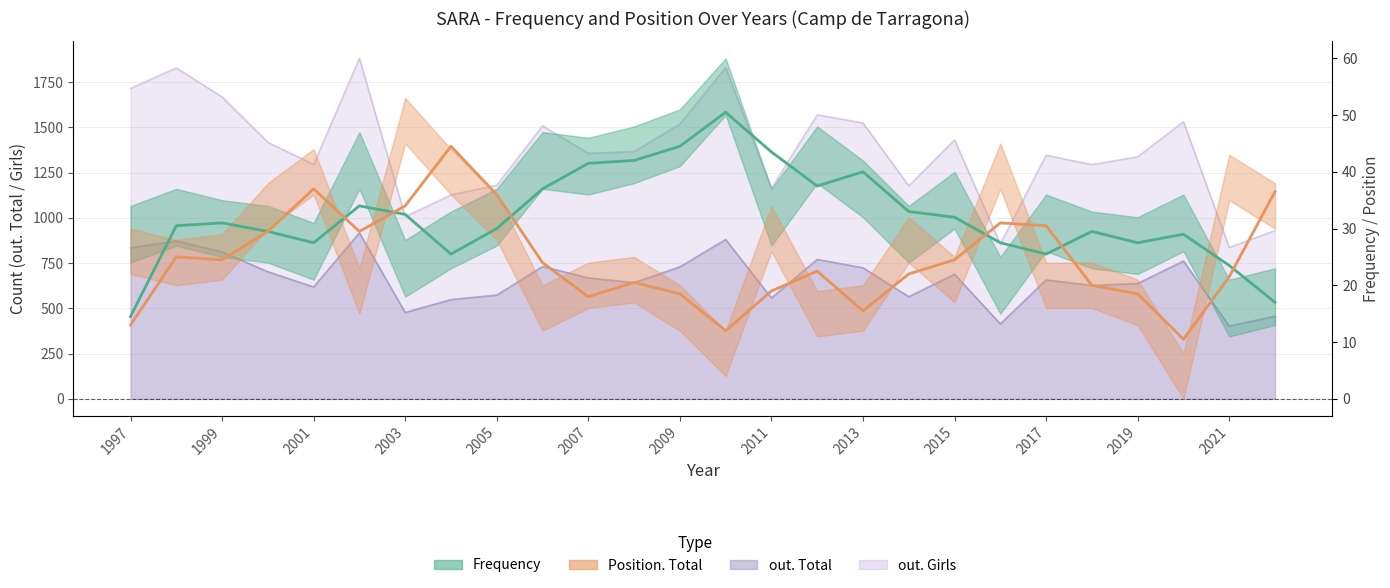

What is the greatest value displayed?

1881